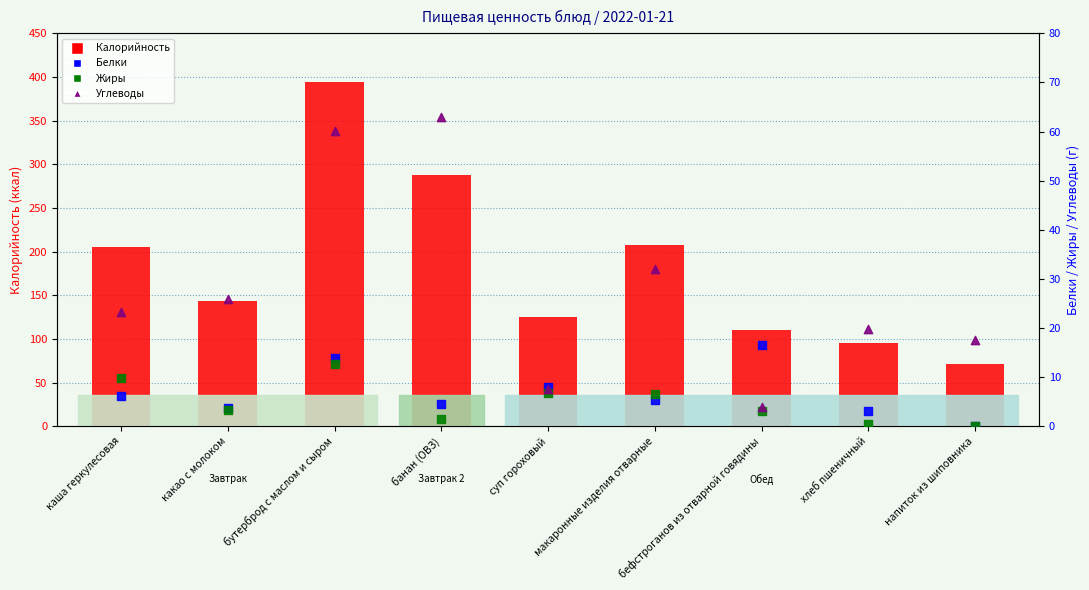

Which series reaches the minimum Y coordinate?

Жиры